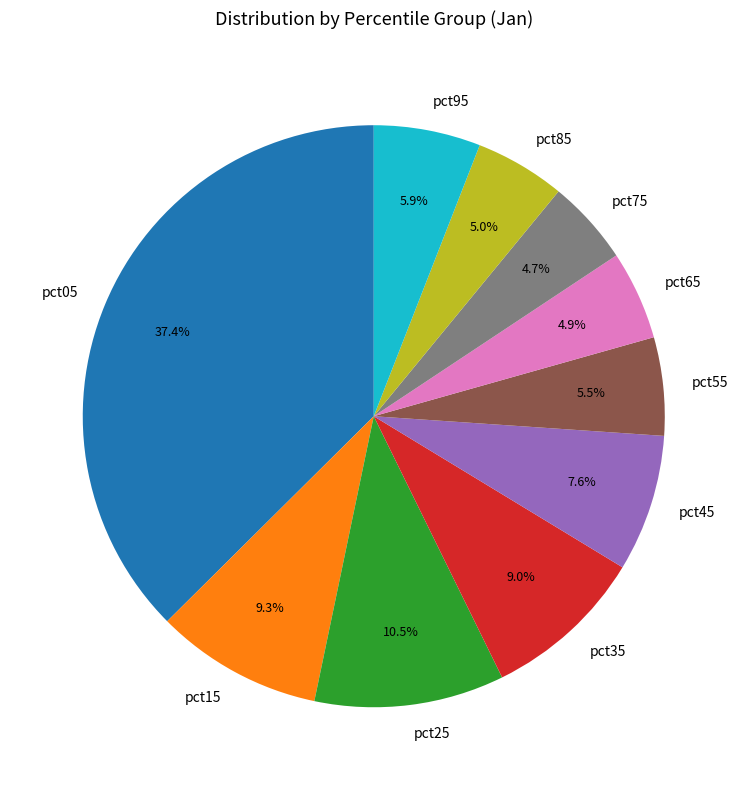

Count the number of slices in the pie.

10